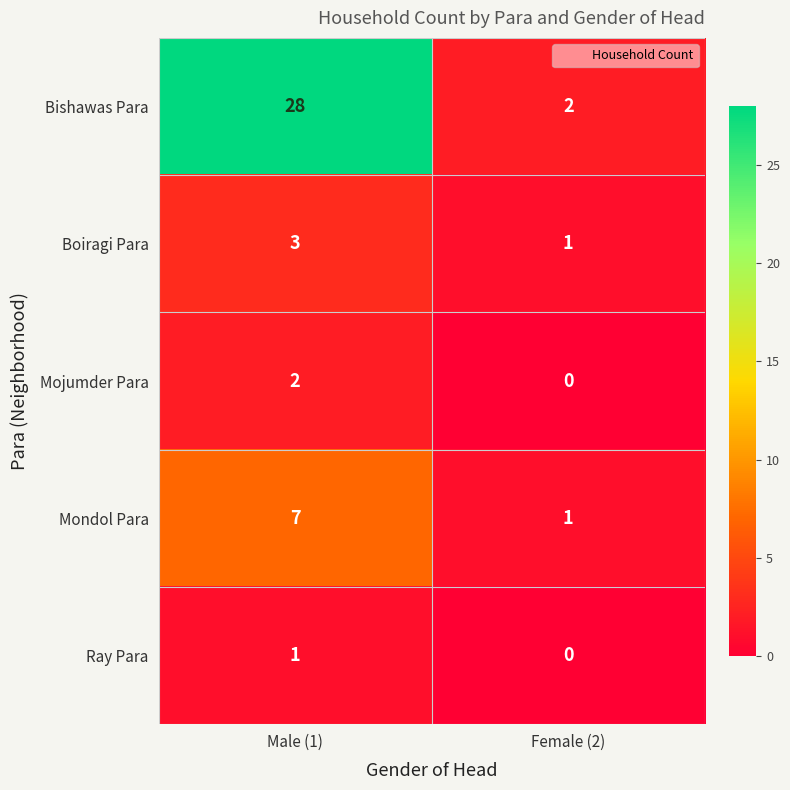

Rank the series by their maximum value, from highest to lowest.

Bishawas Para, Mondol Para, Boiragi Para, Mojumder Para, Ray Para